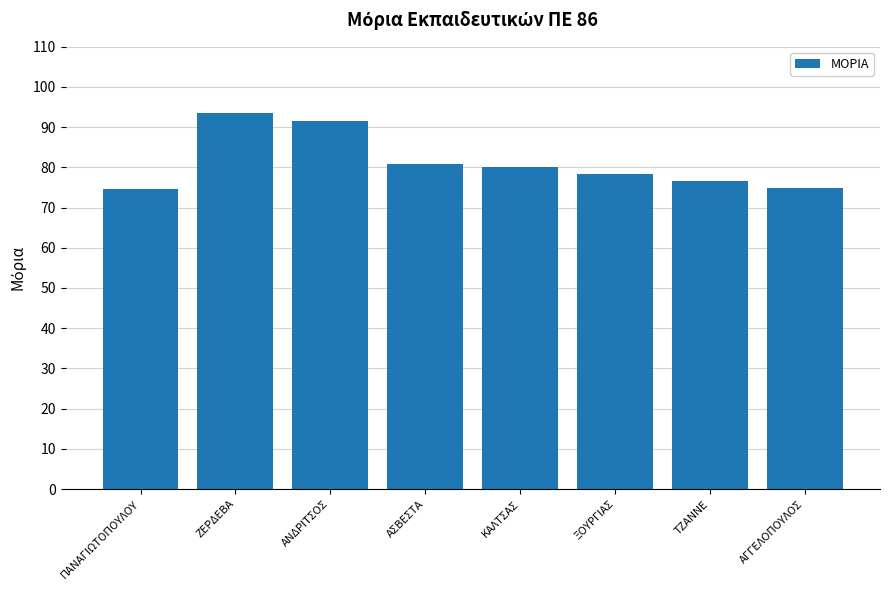

The value at ΚΑΛΤΣΑΣ is 80.1. True or false?

True